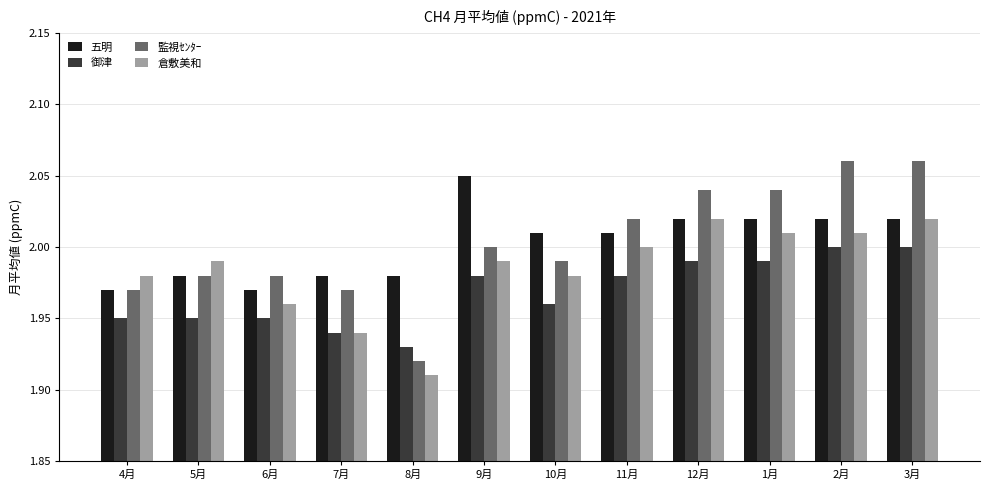

What is the label of the 7th bar from the right?

9月